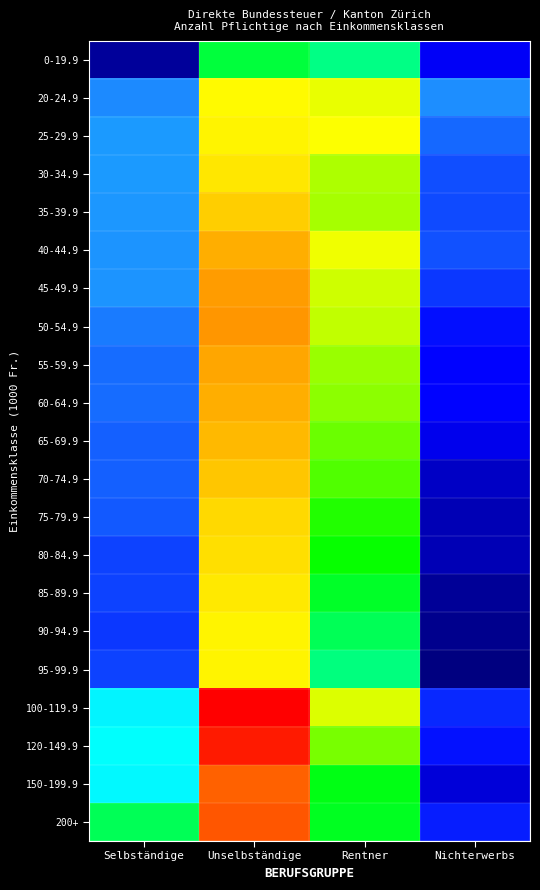

What is the total value across all series at Nichterwerbs?

132.9